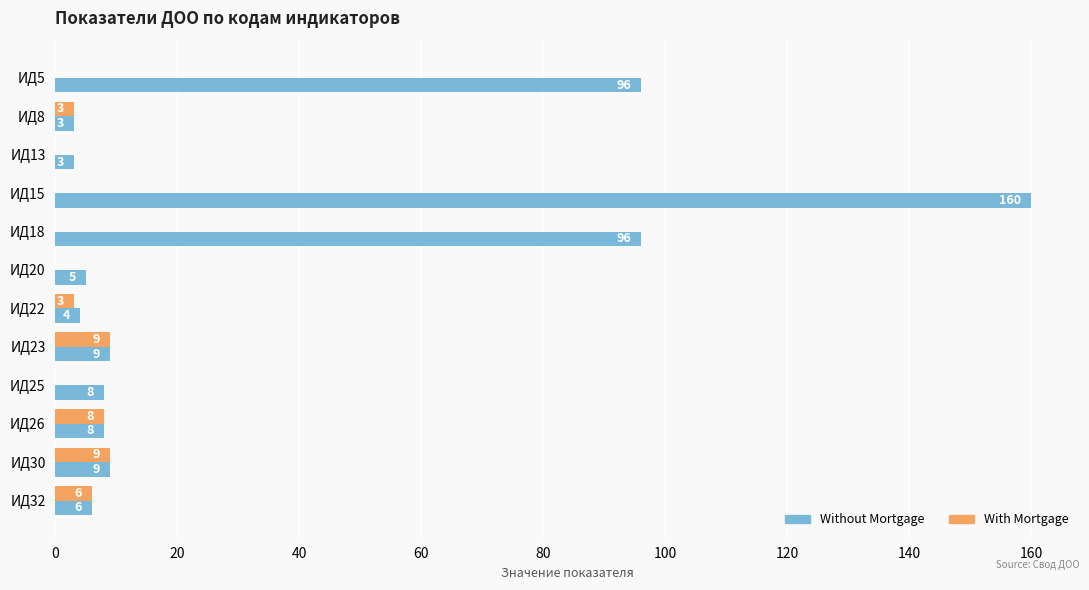

Which label corresponds to the largest value in the chart?

ИД15